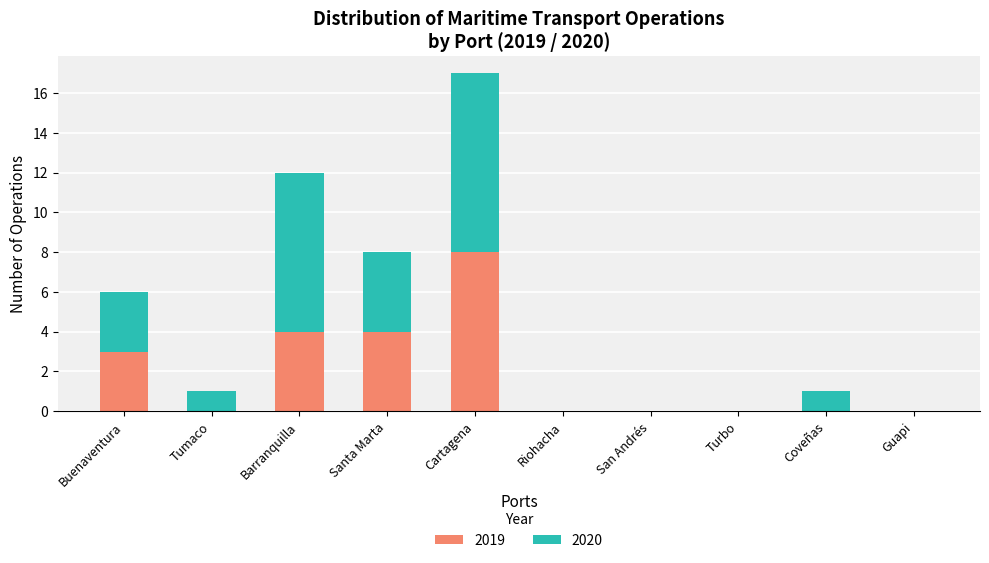

True or false: 2019 has a value of 0 at Turbo.

True